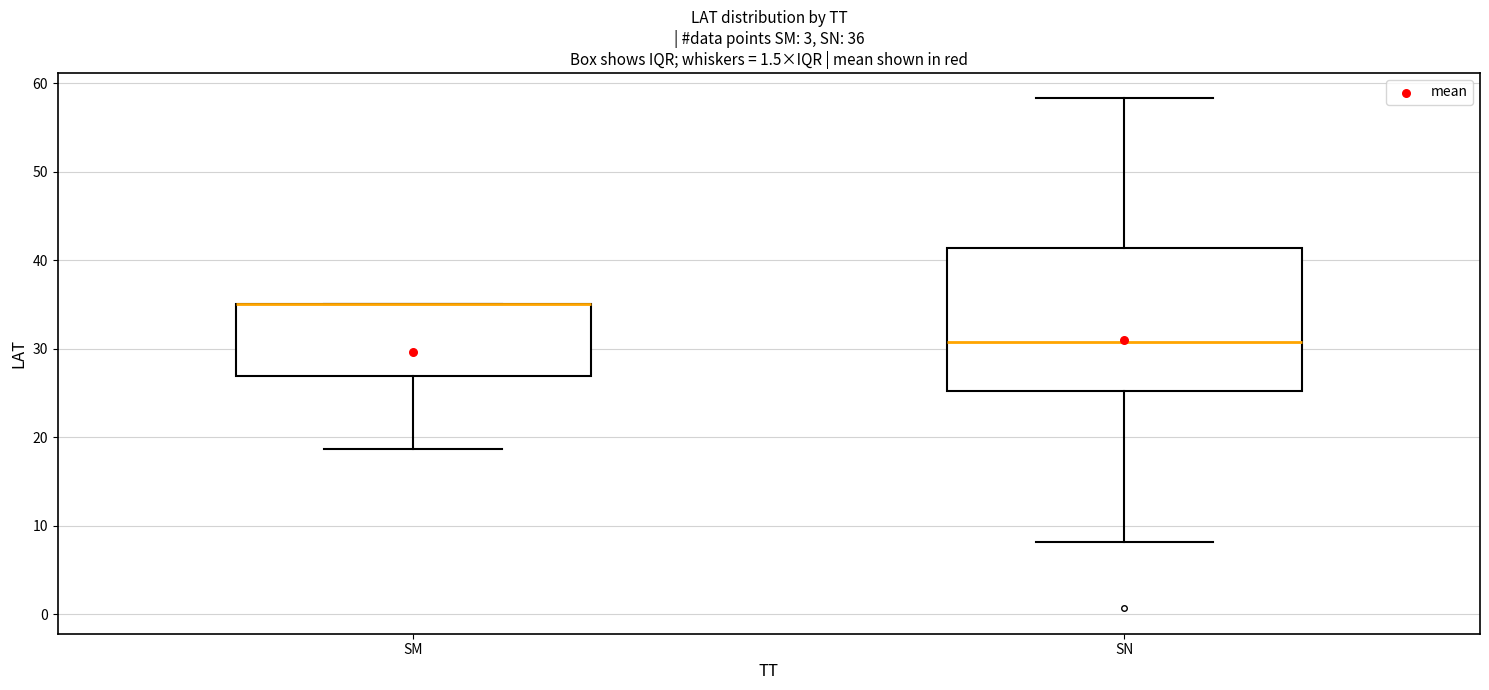

Which box is the tallest, from its lower edge to its upper edge?

SN